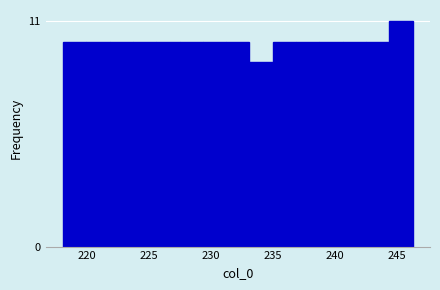

Around what value on the x-axis is the tallest bar? Give the approximate position of its centre, as read against the axis.

245.5